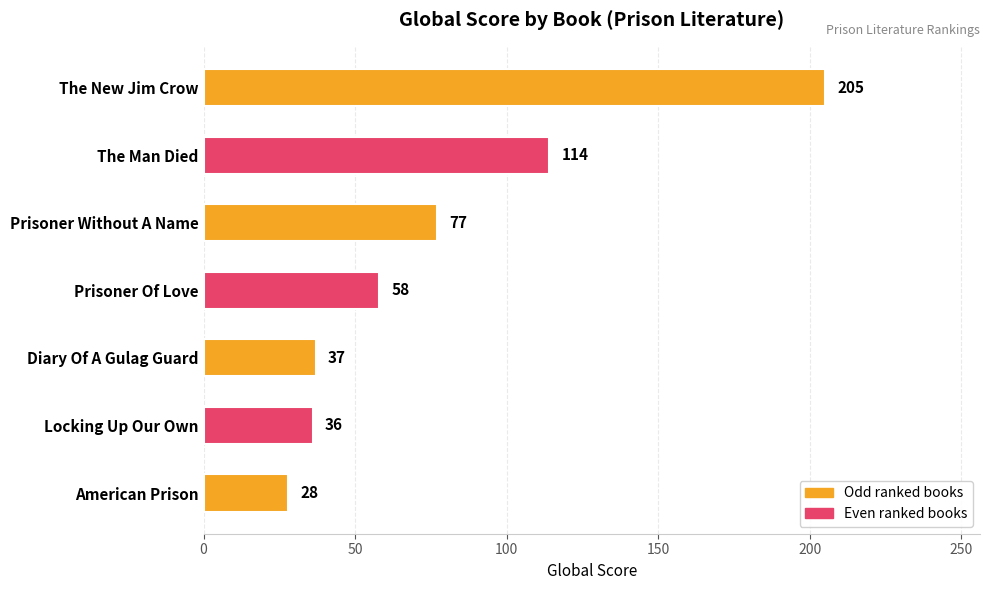

What is the smallest value displayed?

28